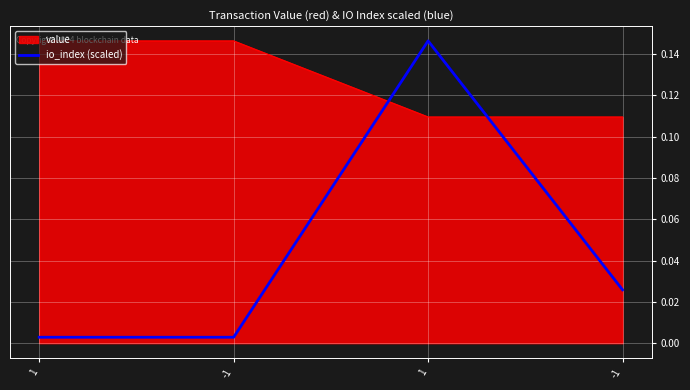

Reading left to right, list all the values displayed in this chart.

0.0	0.0	0.1	0.0